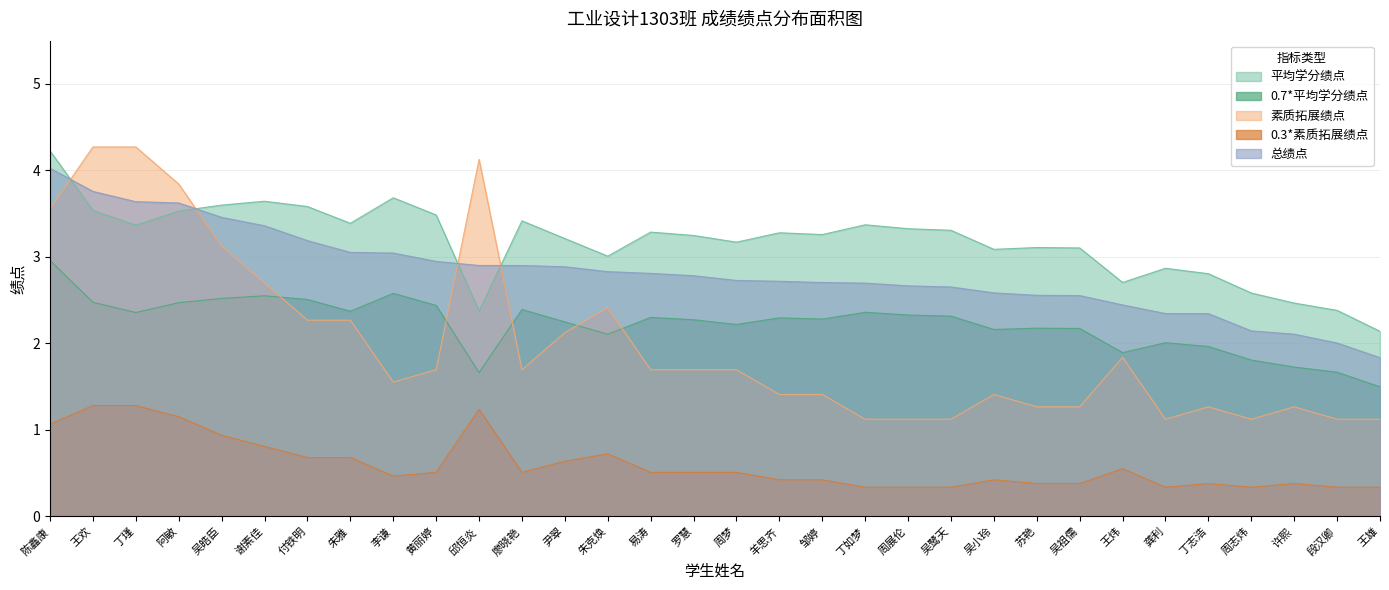

What is the sum of the 0.3*素质拓展绩点 values at 罗慧 and 邱恒炎?

1.7